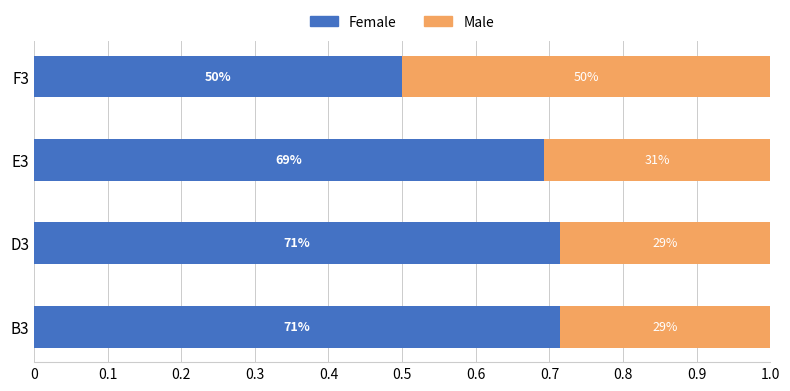

What is the minimum value for Female?

0.5